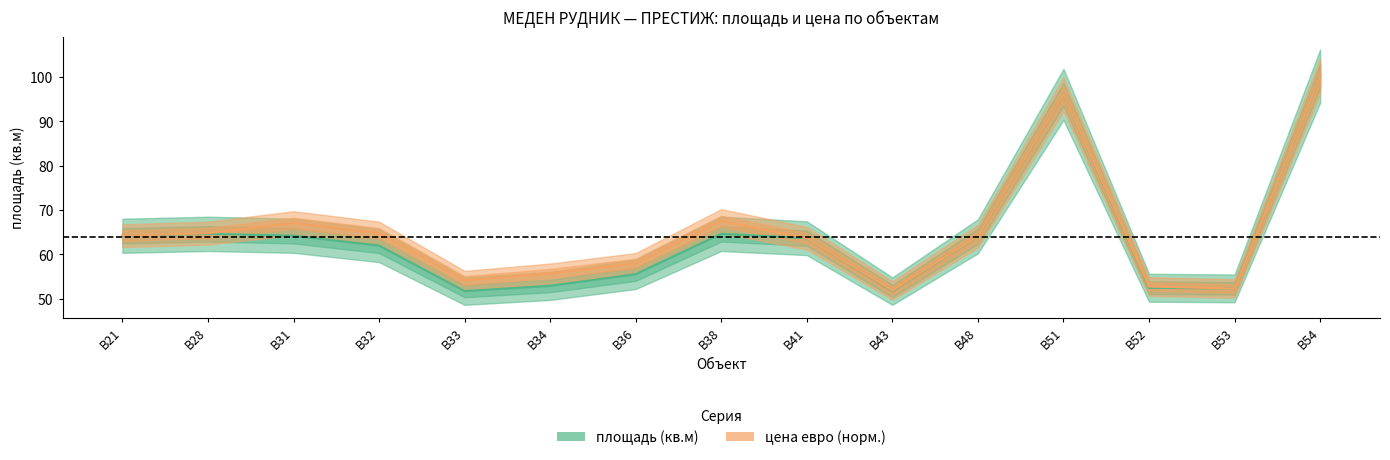

What is the value of the площадь (кв.м) point at the 9th from the left?

63.6